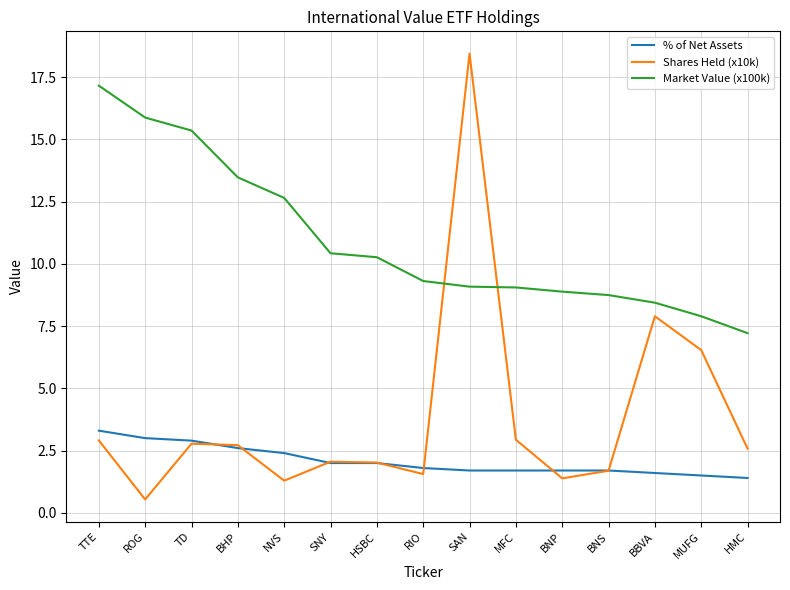

Which series has the largest range (max minus min)?

Shares Held (x10k)